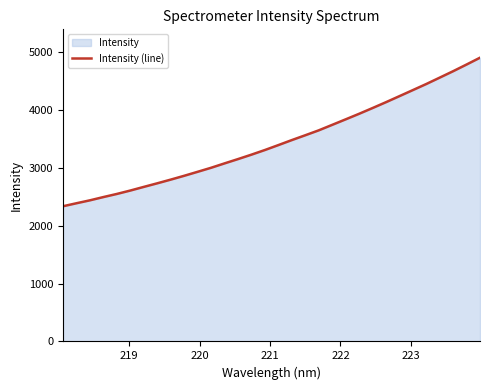

What is the minimum value shown in the chart?

2336.2